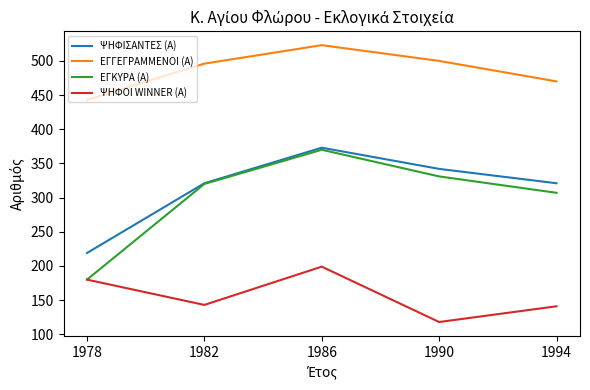

At which category is the sum across all series the highest?

1986